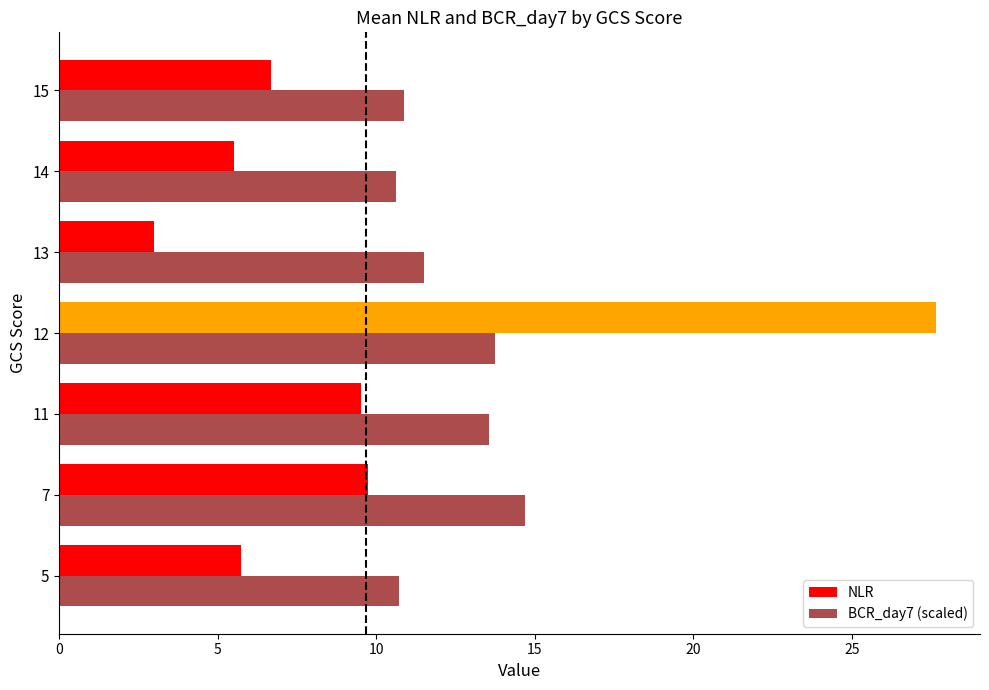

List the series in order of their peak value, highest first.

NLR, BCR_day7 (scaled)